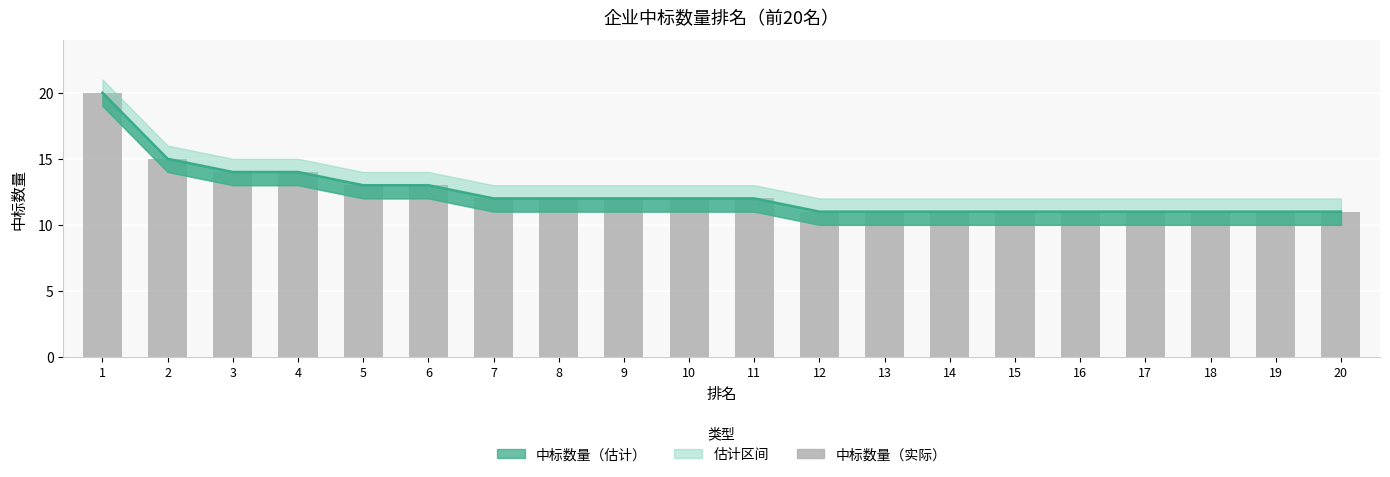

How many values are below 12?

9